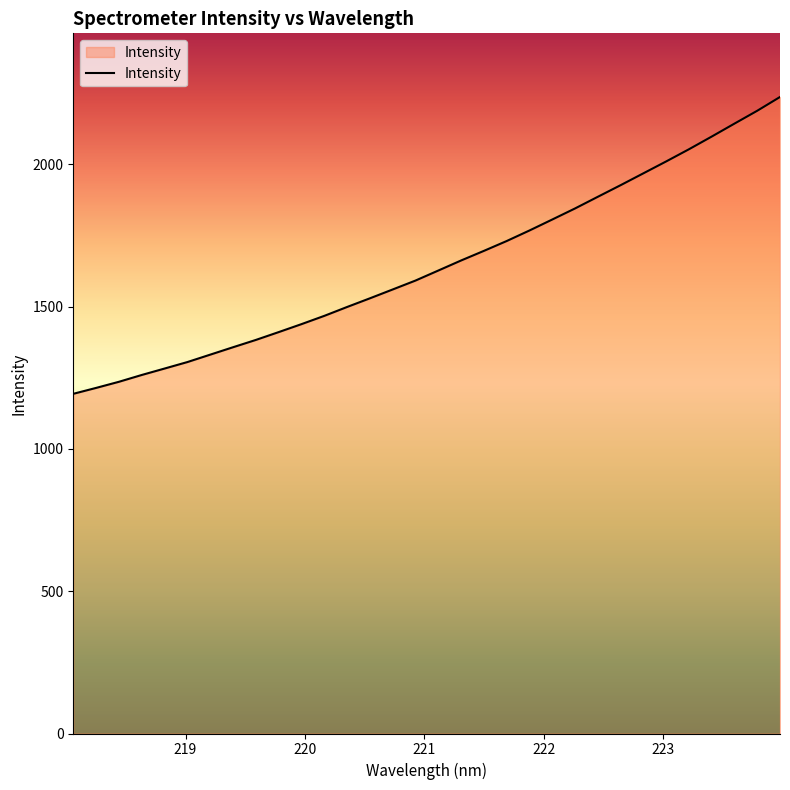

What is the smallest value displayed?

1193.6